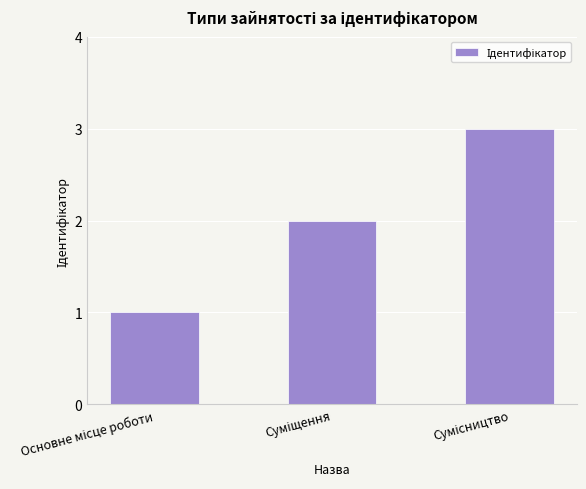

What is the sum of all values?

6